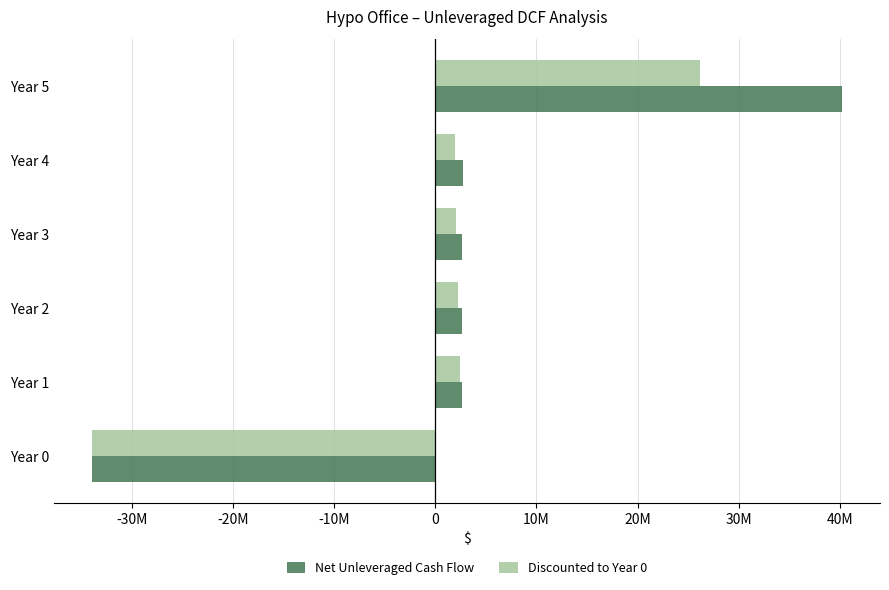

What are all the series names shown in the legend?

Net Unleveraged Cash Flow, Discounted to Year 0